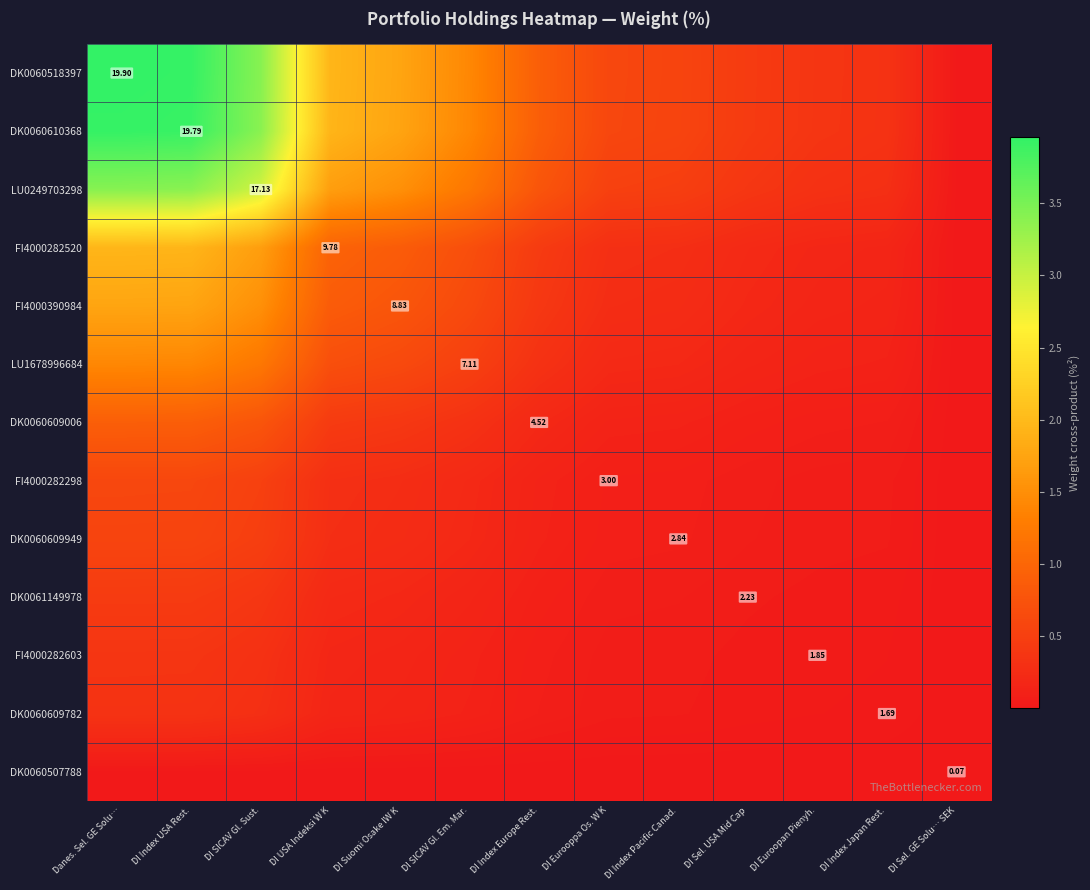

At how many categories does at least one series exceed 1?

6